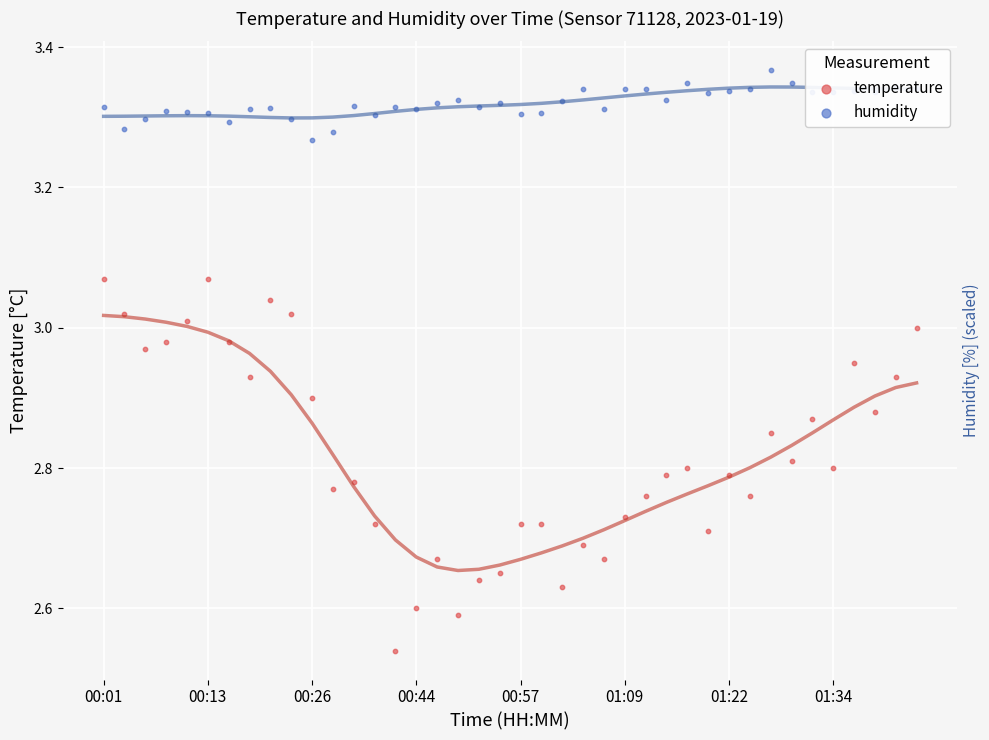

Which series has the widest spread of Y values?

temperature